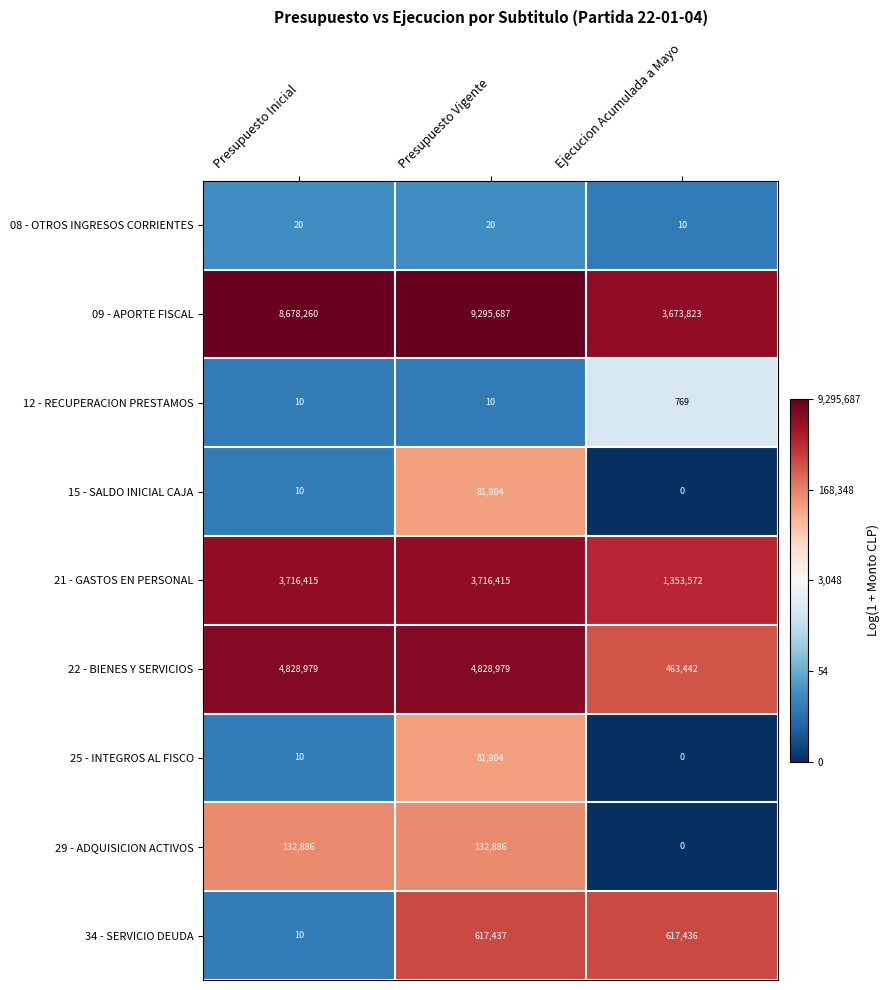

Reading left to right, transcribe all the data shown in this chart.

08 - OTROS INGRESOS CORRIENTES: Presupuesto Inicial=20	Presupuesto Vigente=20	Ejecucion Acumulada a Mayo=10
09 - APORTE FISCAL: Presupuesto Inicial=8678260	Presupuesto Vigente=9295687	Ejecucion Acumulada a Mayo=3673823
12 - RECUPERACION PRESTAMOS: Presupuesto Inicial=10	Presupuesto Vigente=10	Ejecucion Acumulada a Mayo=769
15 - SALDO INICIAL CAJA: Presupuesto Inicial=10	Presupuesto Vigente=81904	Ejecucion Acumulada a Mayo=0
21 - GASTOS EN PERSONAL: Presupuesto Inicial=3716415	Presupuesto Vigente=3716415	Ejecucion Acumulada a Mayo=1353572
22 - BIENES Y SERVICIOS: Presupuesto Inicial=4828979	Presupuesto Vigente=4828979	Ejecucion Acumulada a Mayo=463442
25 - INTEGROS AL FISCO: Presupuesto Inicial=10	Presupuesto Vigente=81904	Ejecucion Acumulada a Mayo=0
29 - ADQUISICION ACTIVOS: Presupuesto Inicial=132886	Presupuesto Vigente=132886	Ejecucion Acumulada a Mayo=0
34 - SERVICIO DEUDA: Presupuesto Inicial=10	Presupuesto Vigente=617437	Ejecucion Acumulada a Mayo=617436